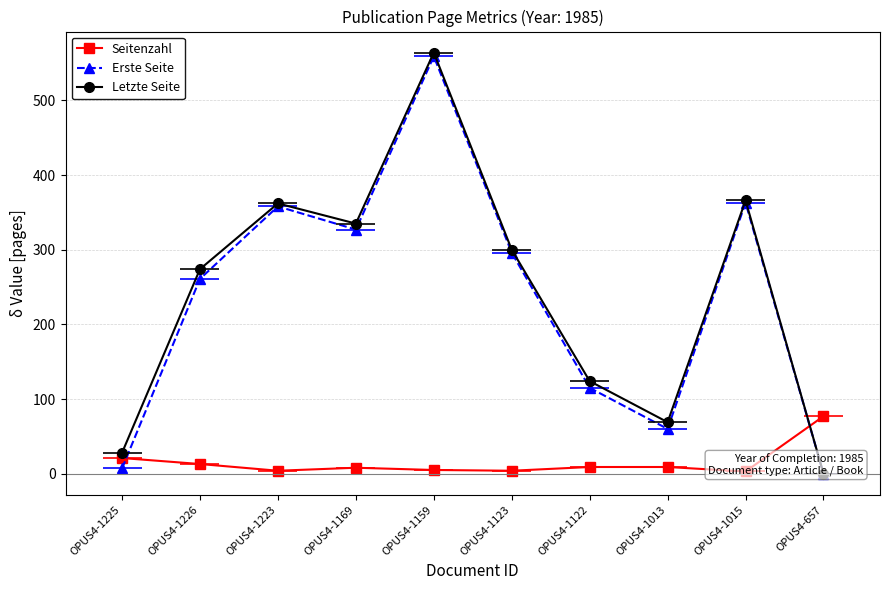

Which series has the largest total across all categories?

Letzte Seite